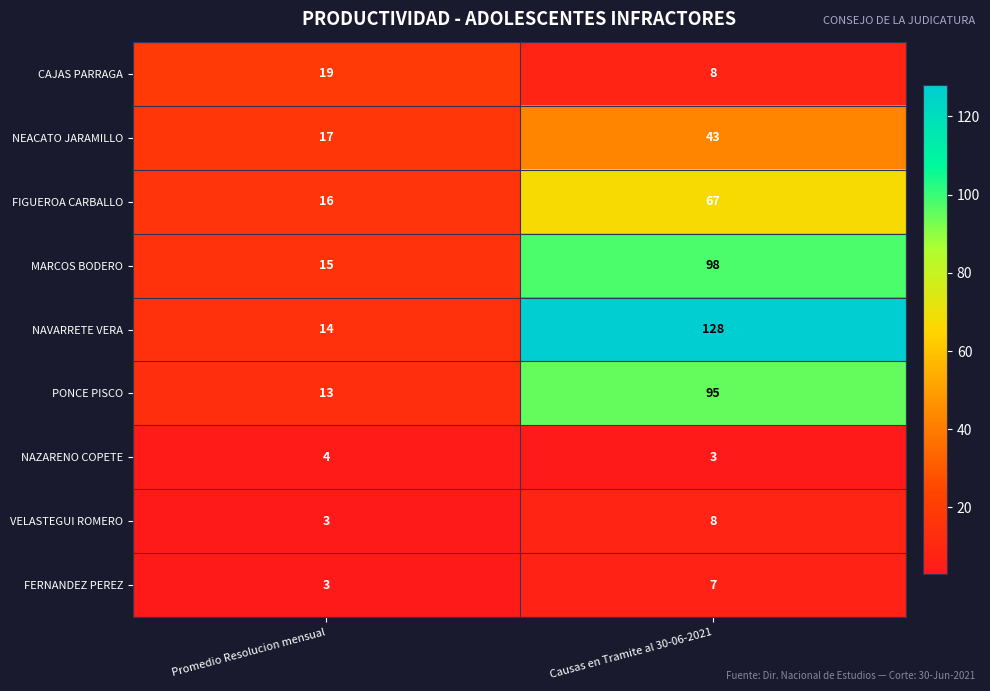

Rank the series by their maximum value, from highest to lowest.

NAVARRETE VERA, MARCOS BODERO, PONCE PISCO, FIGUEROA CARBALLO, NEACATO JARAMILLO, CAJAS PARRAGA, VELASTEGUI ROMERO, FERNANDEZ PEREZ, NAZARENO COPETE